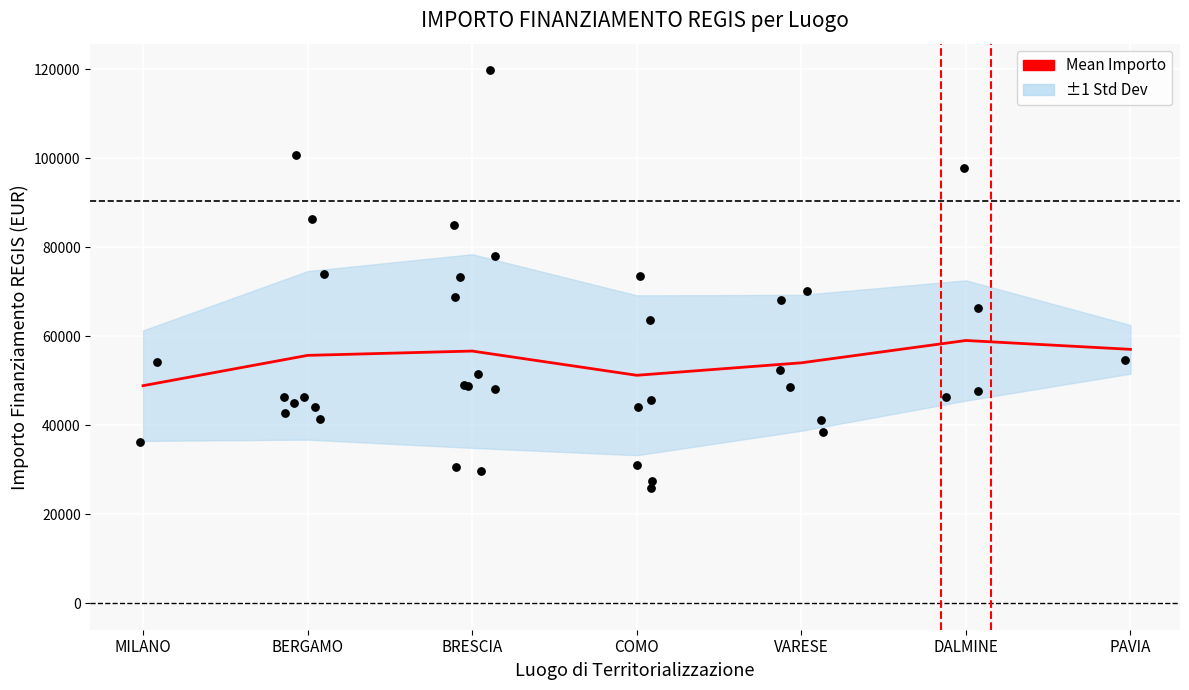

What is the ratio of the value at BRESCIA to the value at DALMINE?

1.0